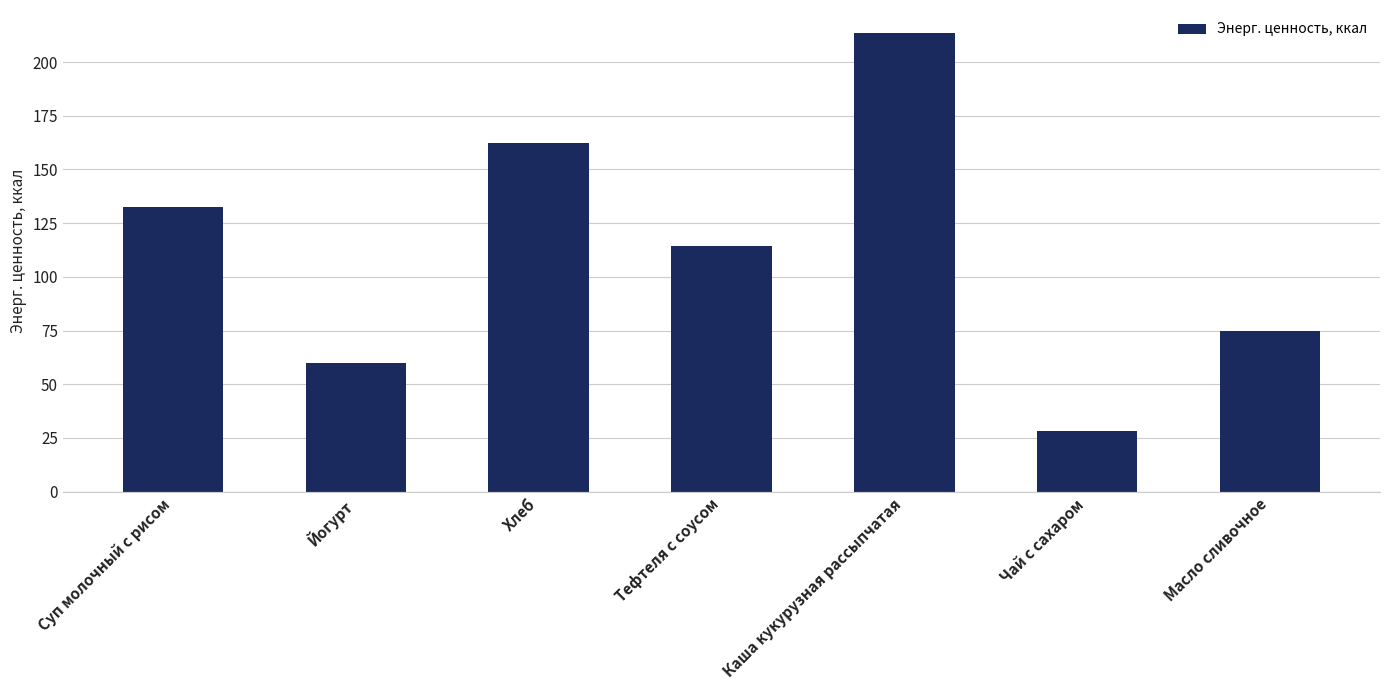

What is the sum of all values?

785.6